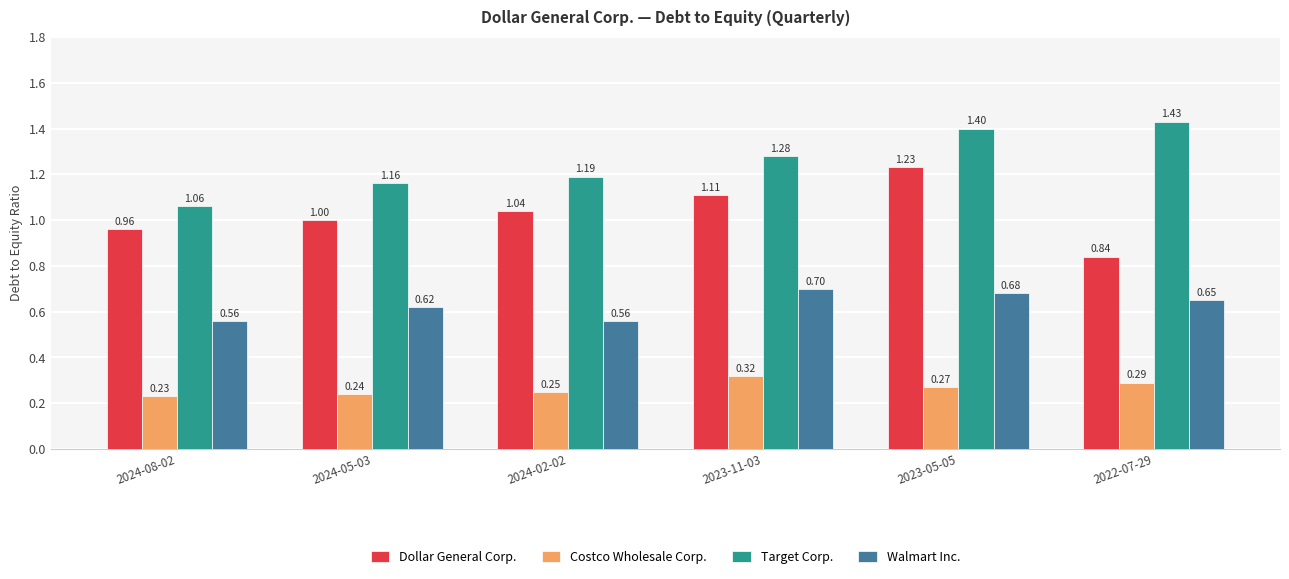

How many Target Corp. values are between 1 and 2?

6